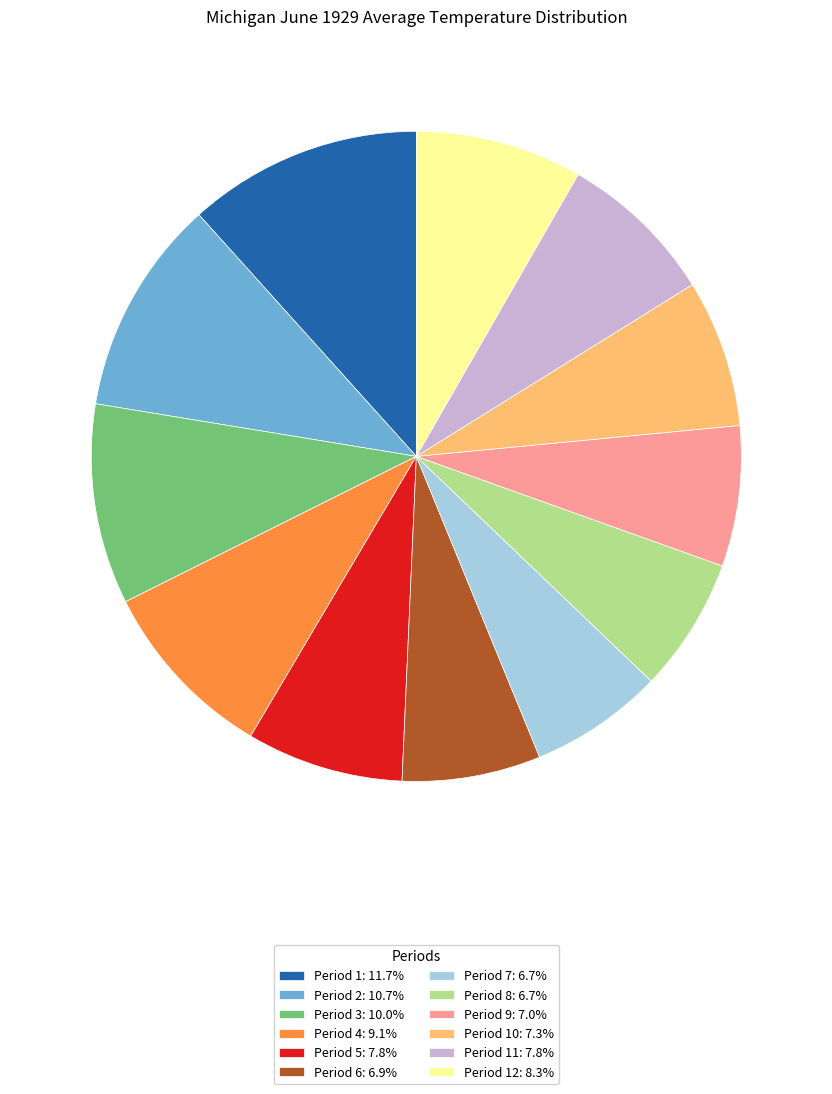

Does any single category account for the majority?

No